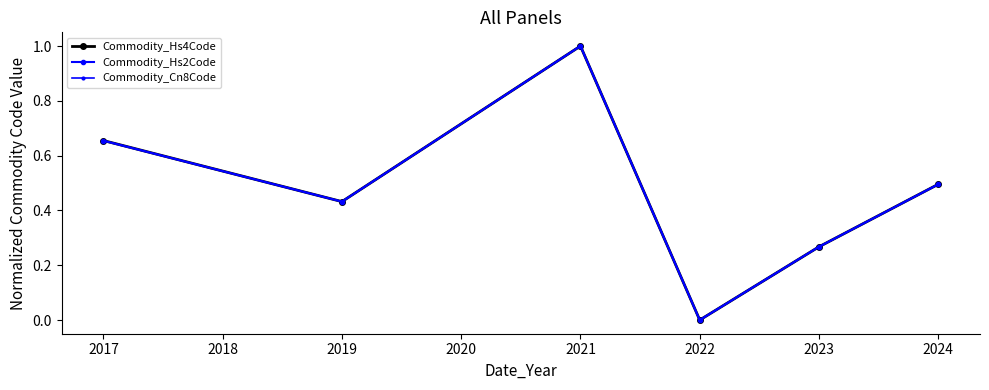

How many values in the Commodity_Cn8Code series exceed 0?

5